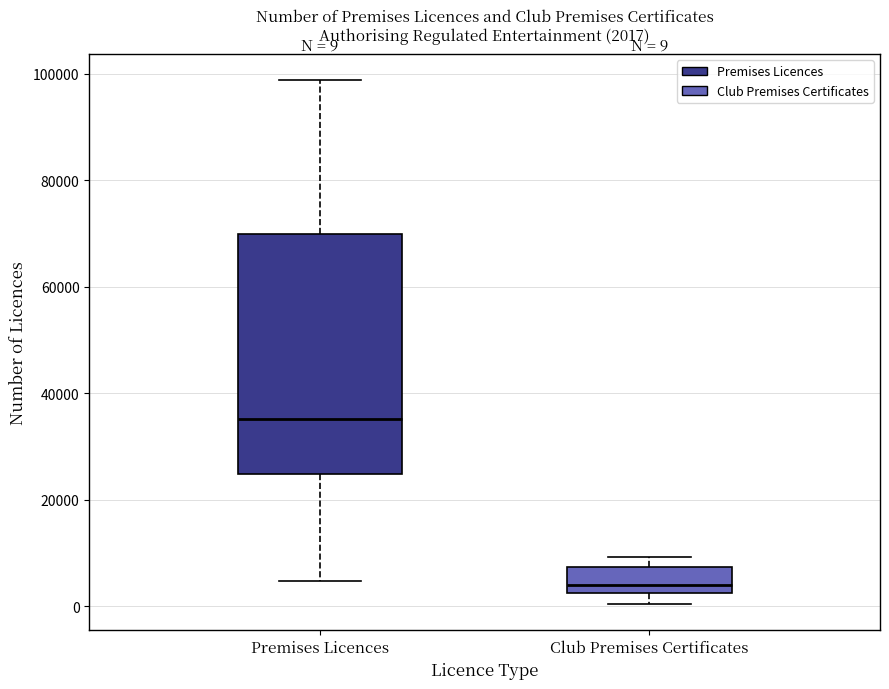

Which box's median line is the highest?

Premises Licences